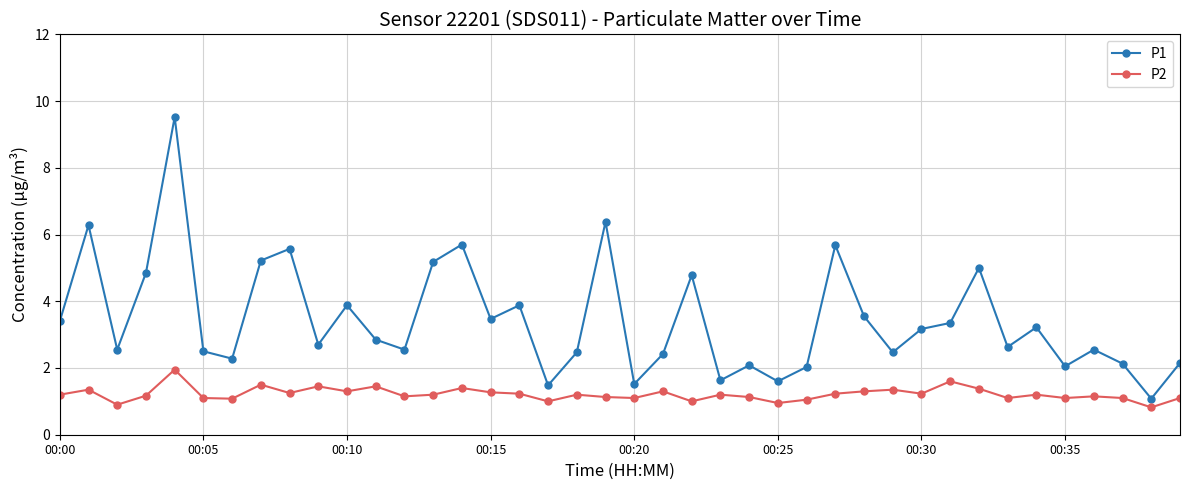

List the series in order of their peak value, lowest first.

P2, P1